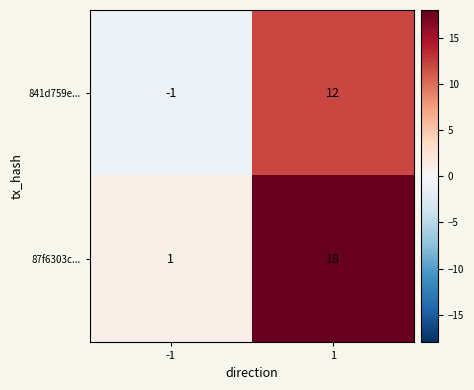

Reading left to right, extract all data points from this chart.

841d759e...: -1	12
87f6303c...: 1	18